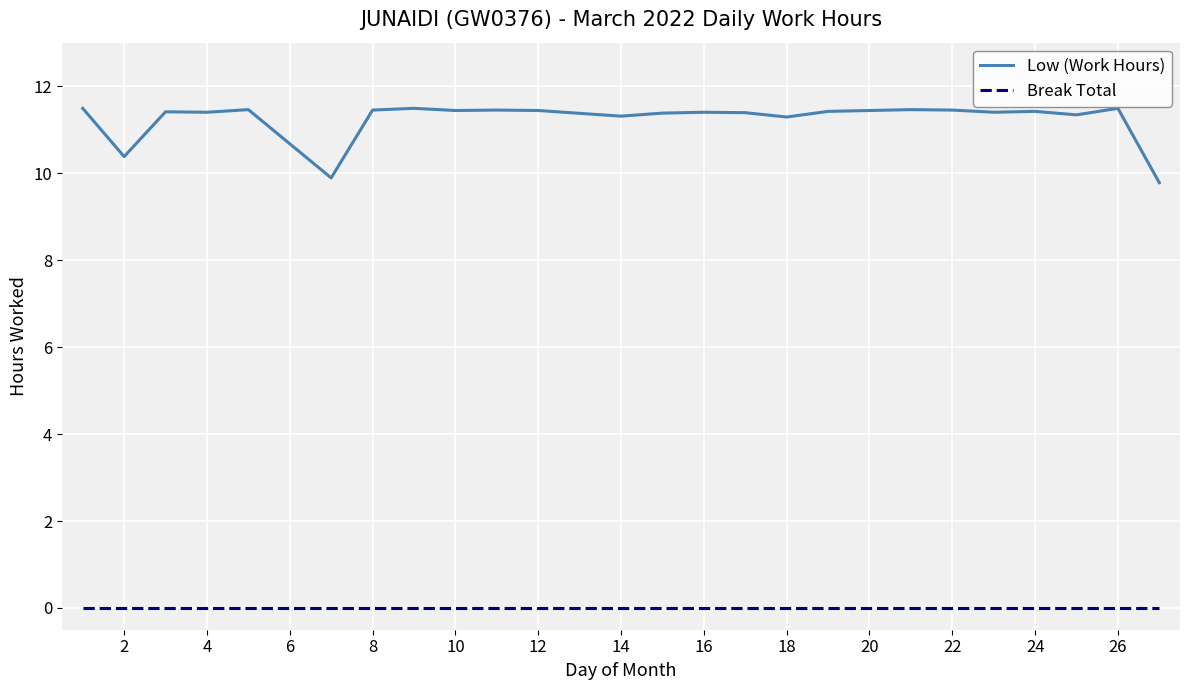

Which series has the largest range (max minus min)?

Low (Work Hours)